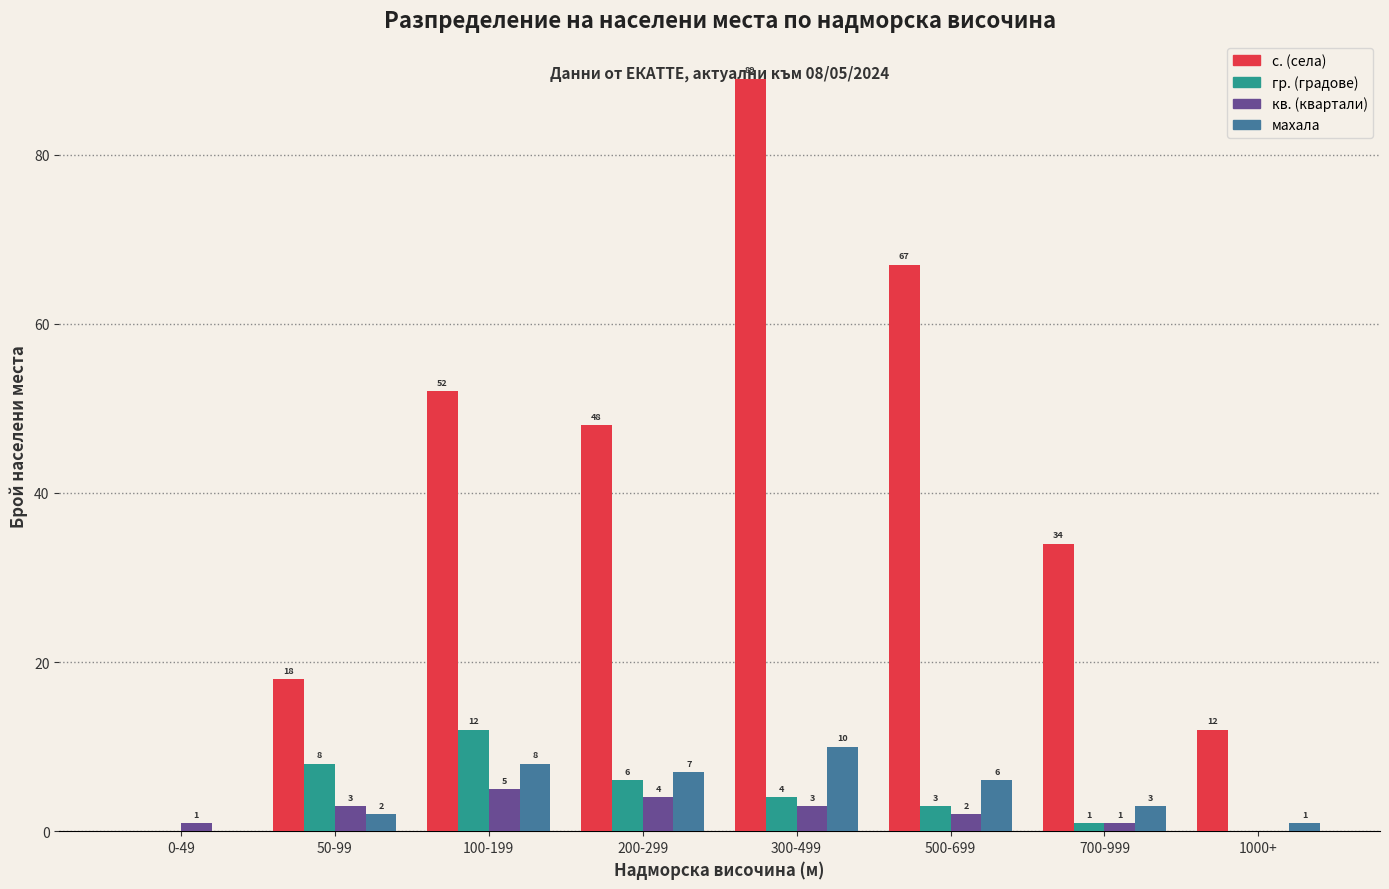

What value does the с. (села) series have at 1000+?

12